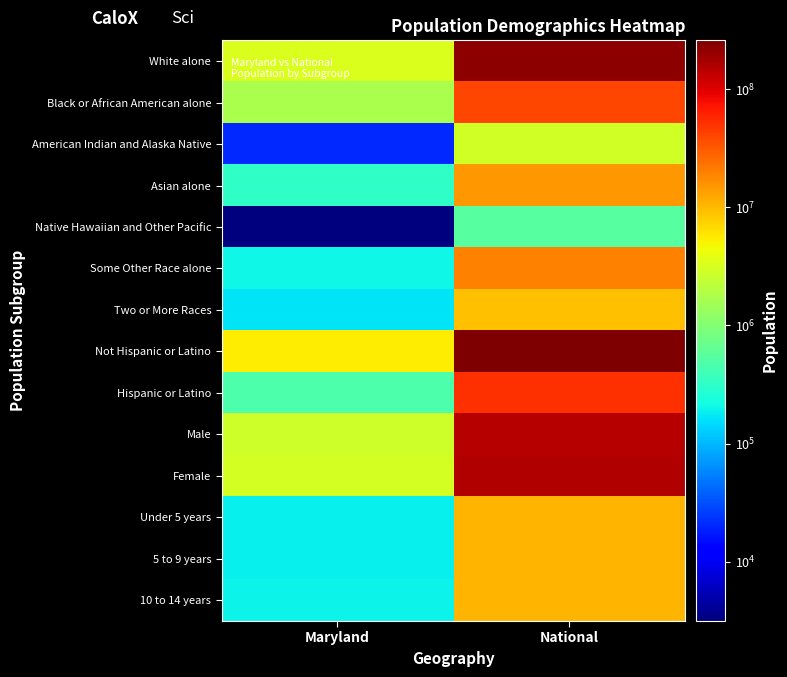

What is the total value across all series at National?

957525541